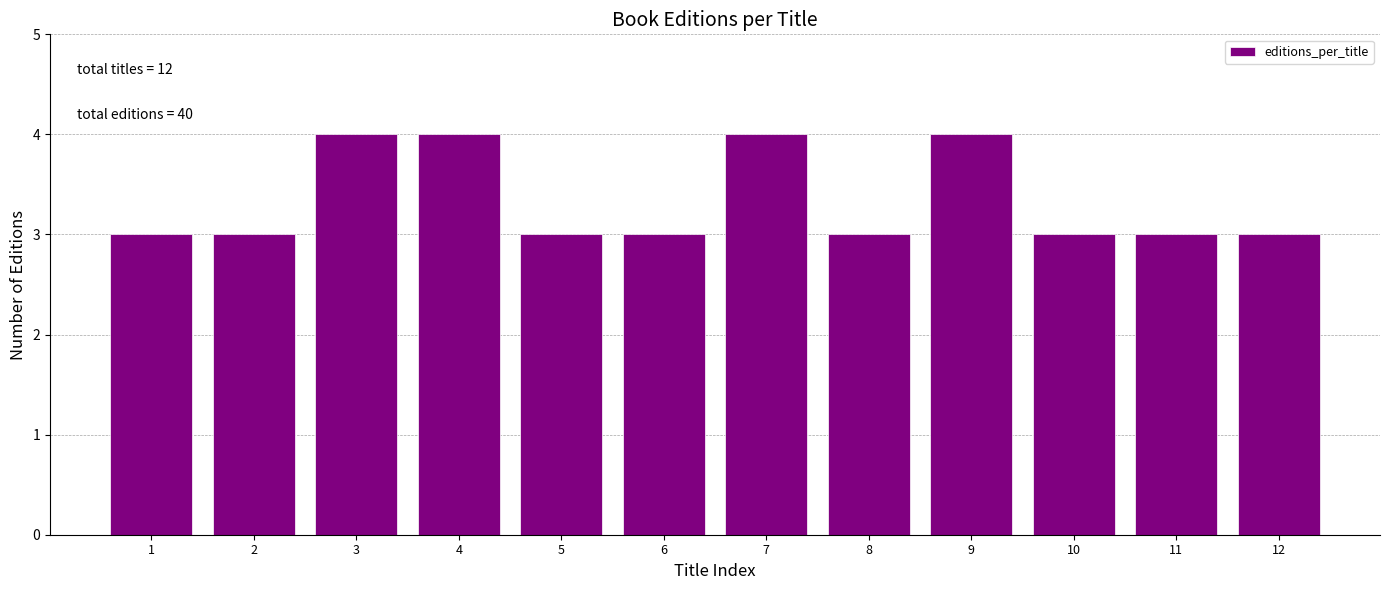

Reading left to right, list all the values displayed in this chart.

3	3	4	4	3	3	4	3	4	3	3	3